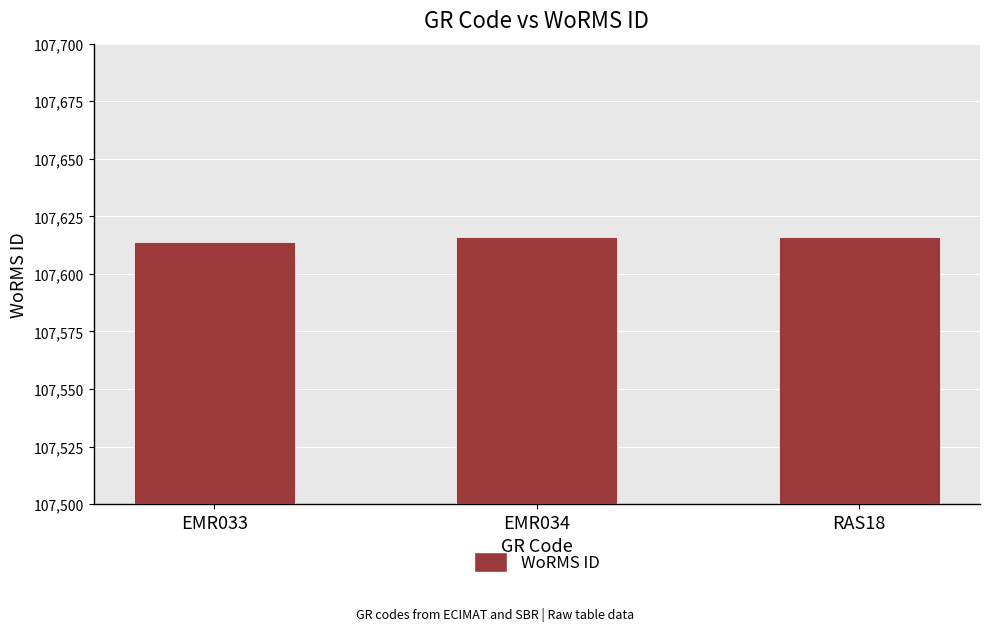

Reading left to right, what are all the values shown in this chart?

107614	107616	107616